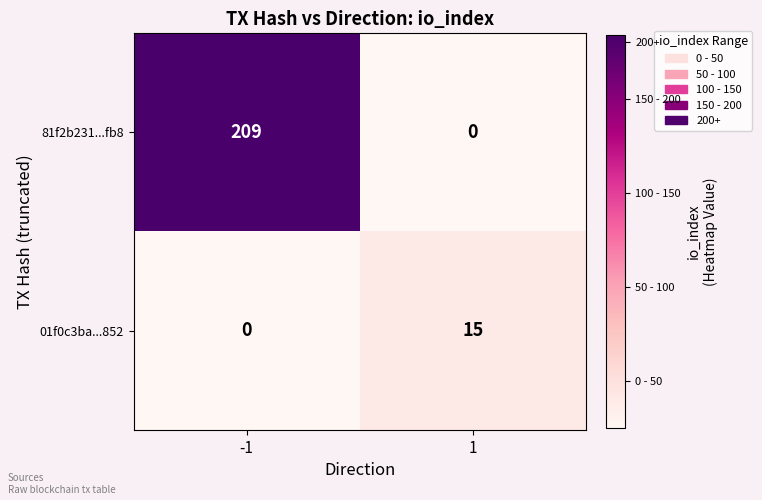

Which label corresponds to the largest value in the chart?

-1